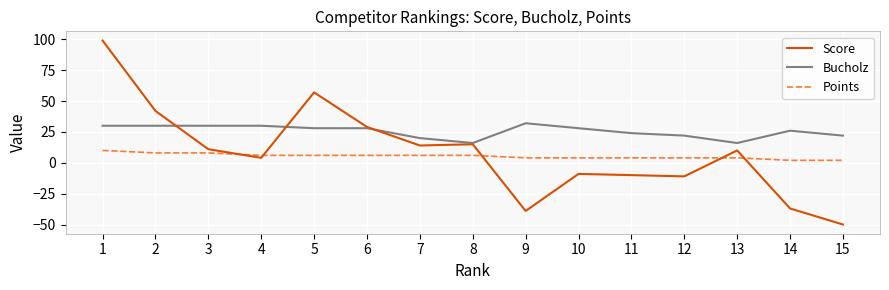

Which series has the largest range (max minus min)?

Score